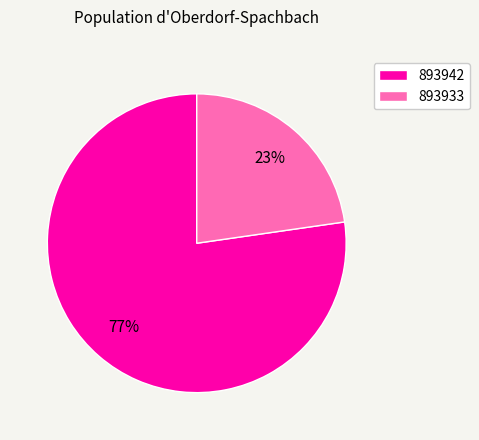

What percentage is the 893933 slice, to the nearest percent?

23%